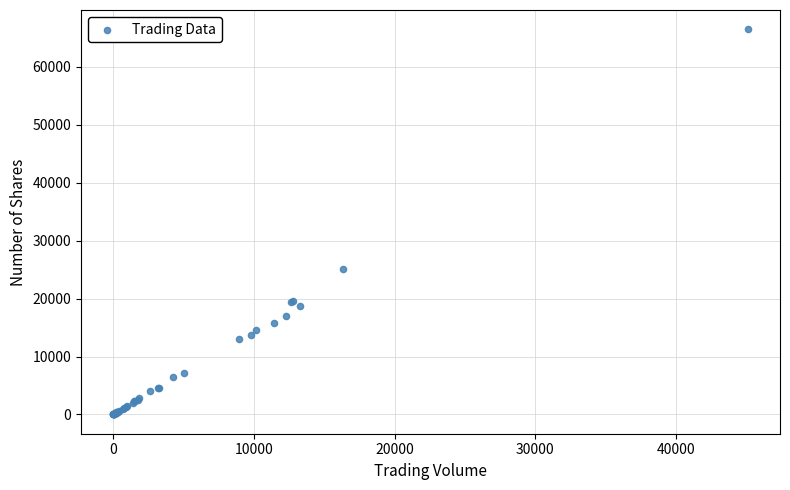

What Y value in the scatter plot is closest to 33254?

25052